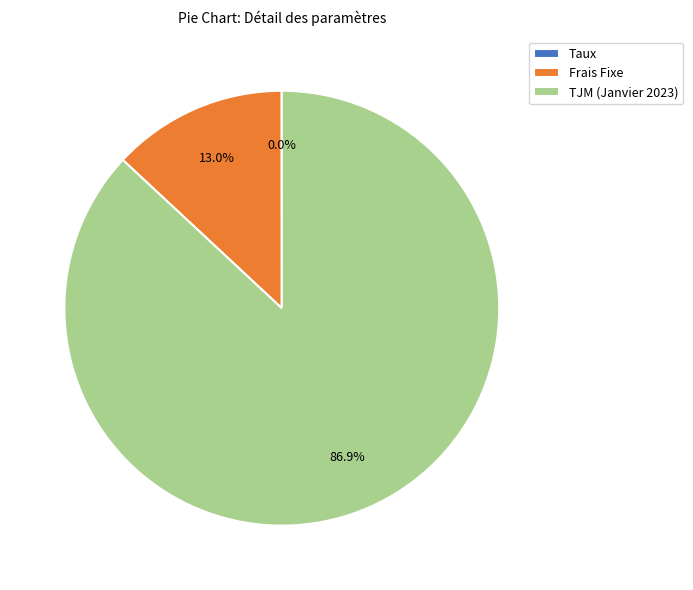

What is the majority slice?

TJM (Janvier 2023)